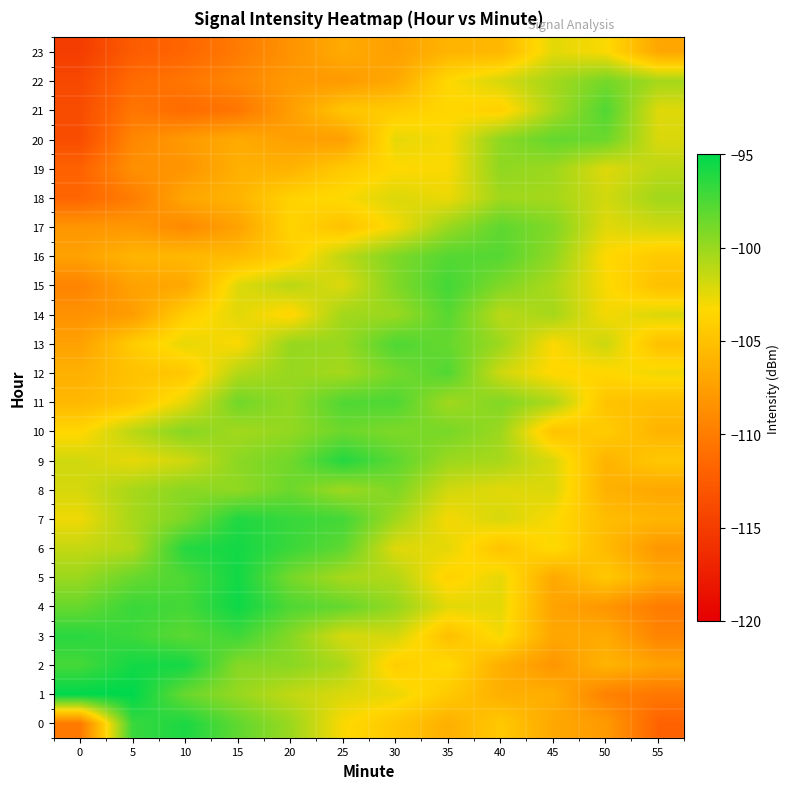

At how many categories does at least one series exceed -97?

6